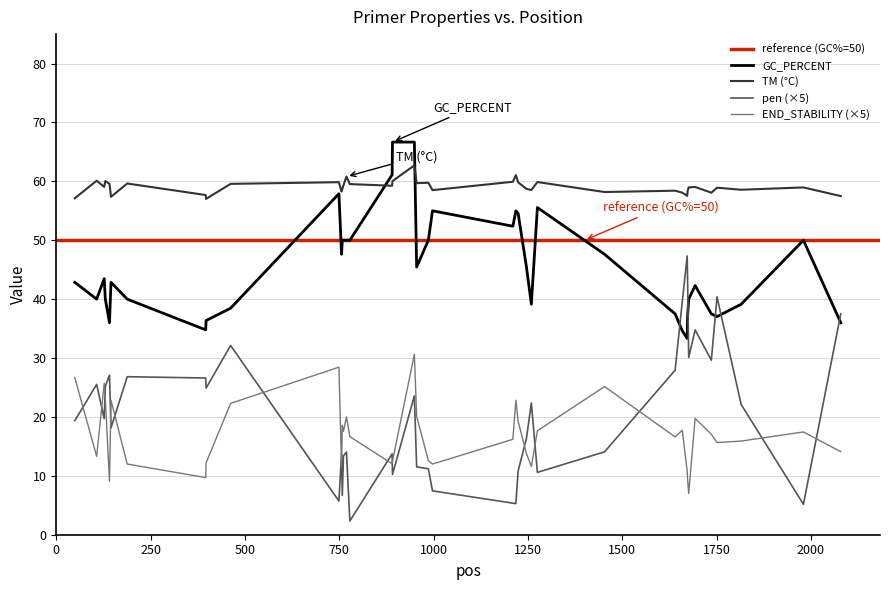

Which series has the largest total across all categories?

PRIMER_RIGHT_0_TM